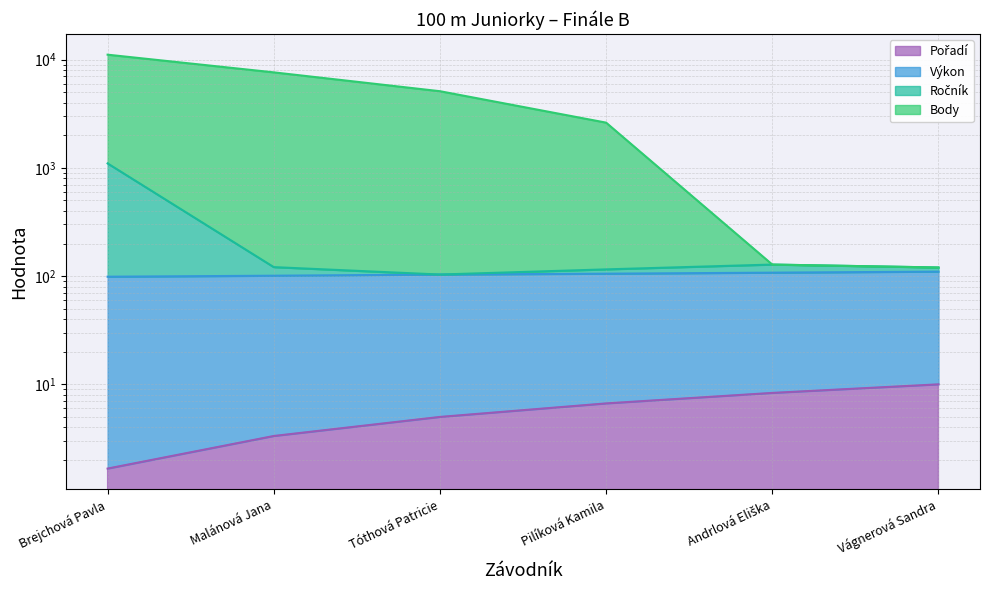

List the series in order of their peak value, highest first.

Body, Ročník, Výkon, Pořadí